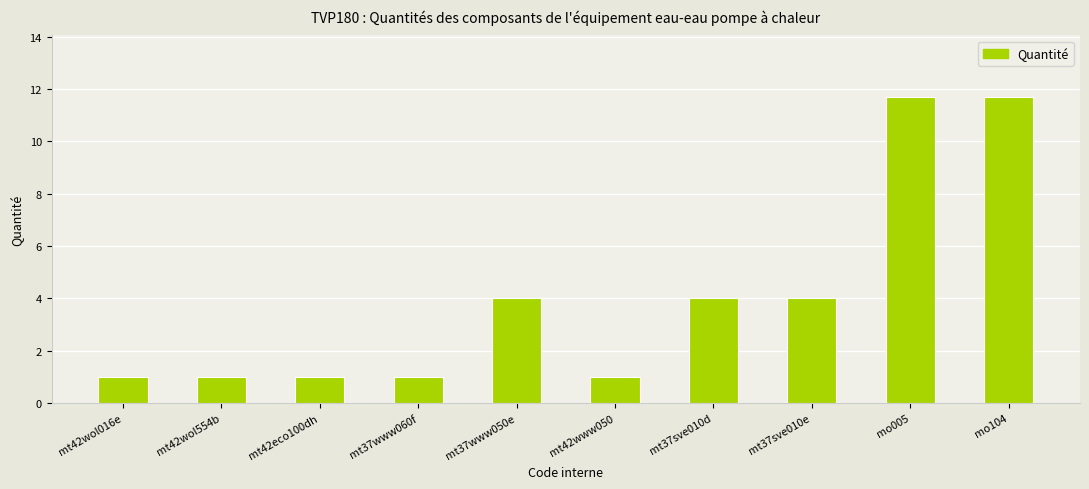

The chart shows a value of 18.0 at mo104. True or false?

False